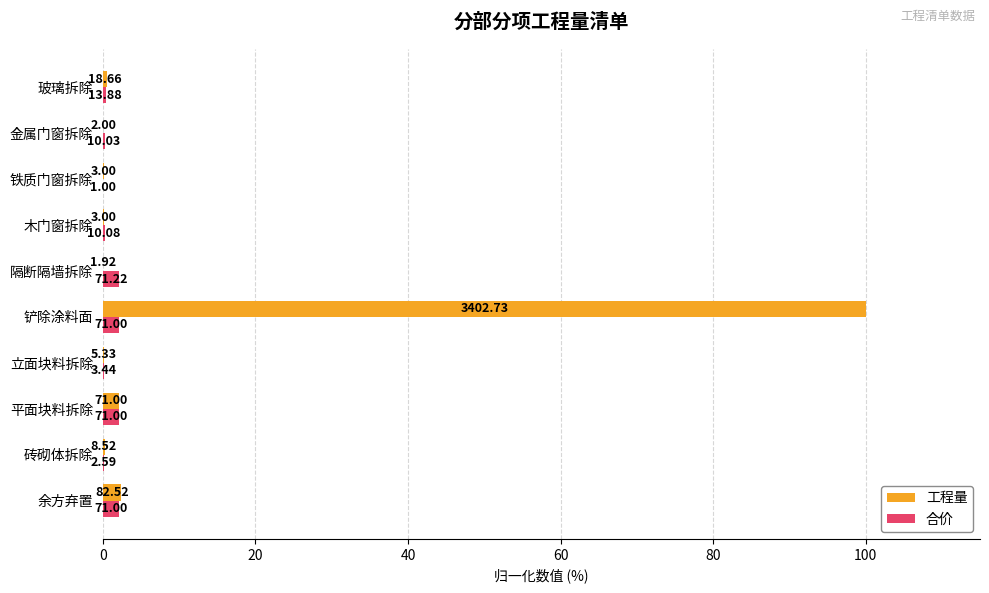

What are all the series names shown in the legend?

工程量, 合价